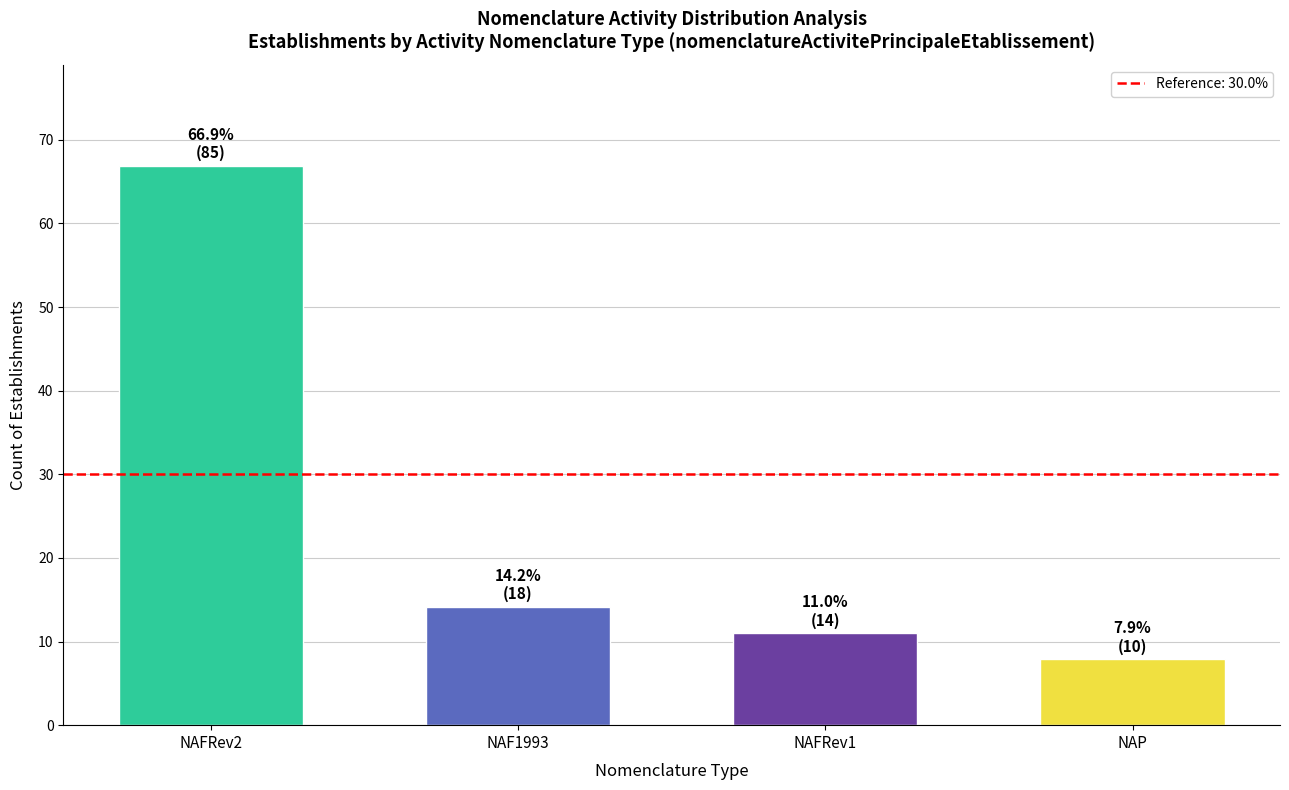

What position from the right is NAF1993?

3